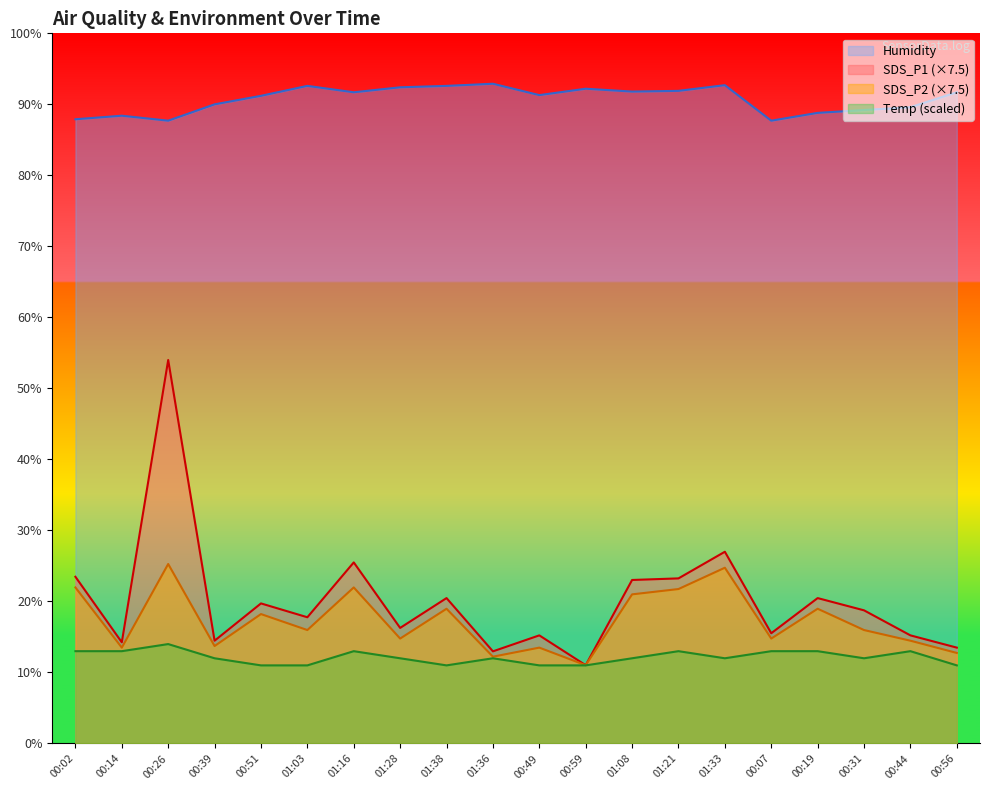

What is the label of the 15th point from the right?

01:03